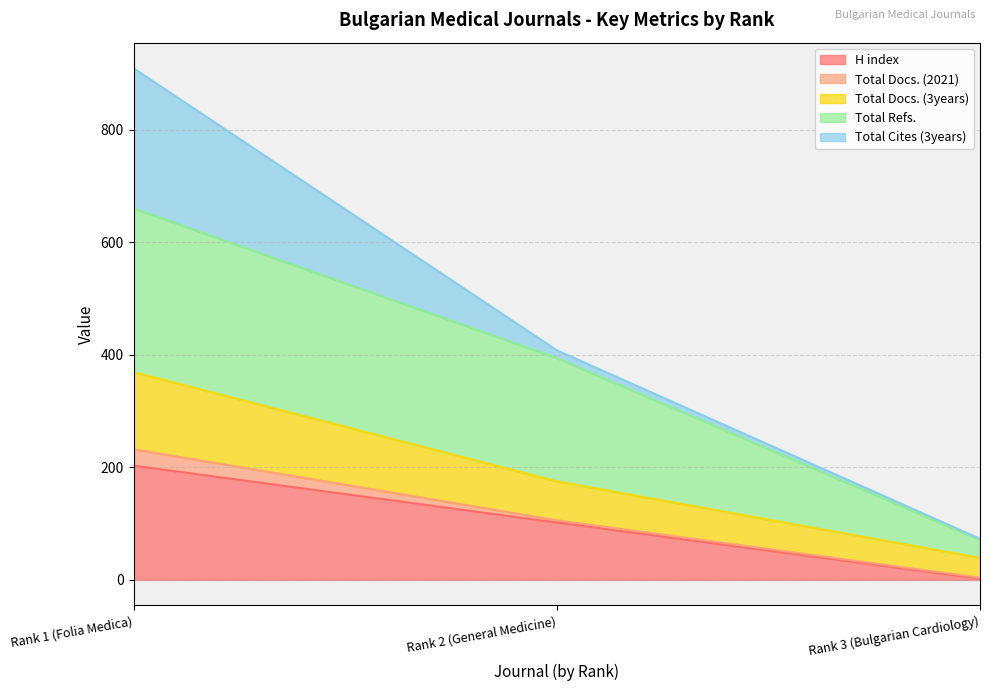

Rank the categories by H index value from highest to lowest.

Rank 1 (Folia Medica), Rank 2 (General Medicine), Rank 3 (Bulgarian Cardiology)